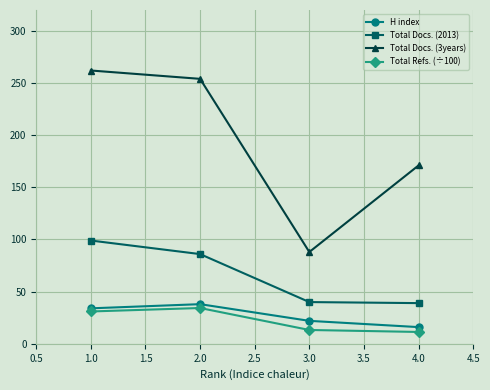

What is the difference between the Total Refs. (÷100) values at 2.0 and 1.0?

3.3